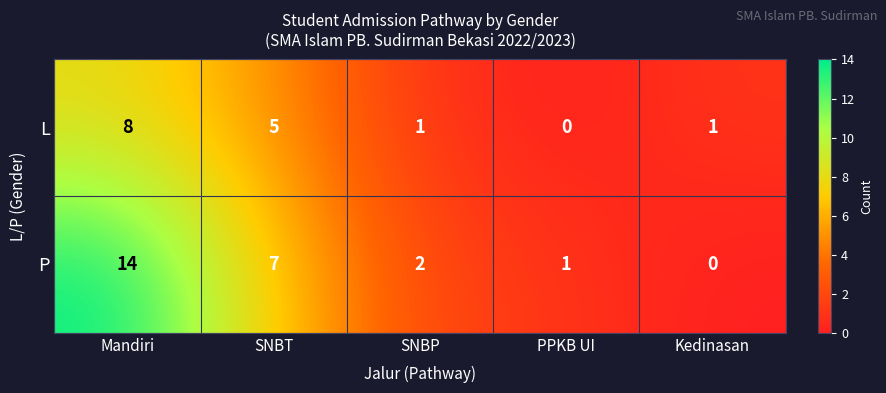

How many distinct data groups are displayed?

2